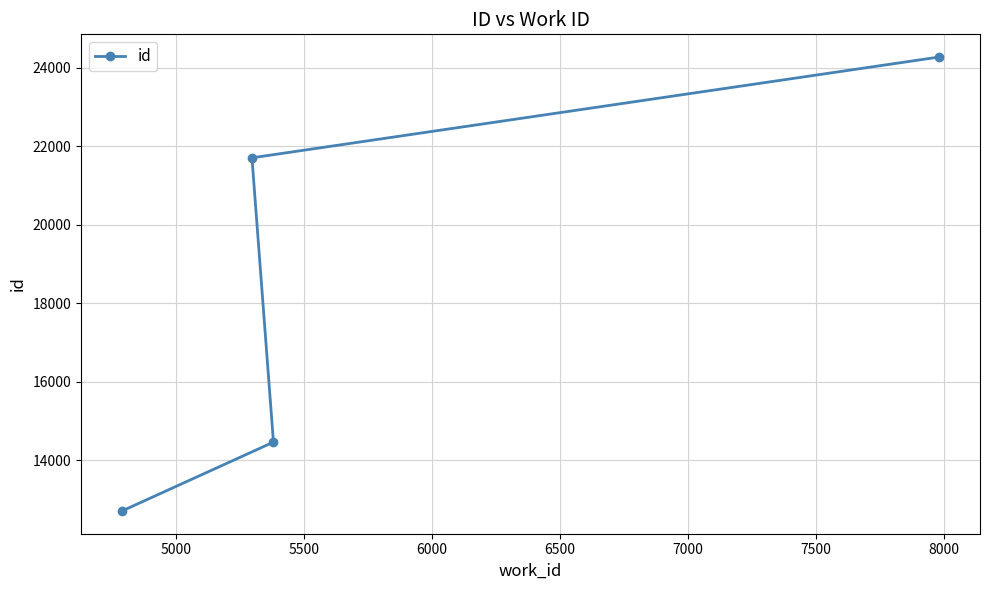

What is the smallest value displayed?

12712